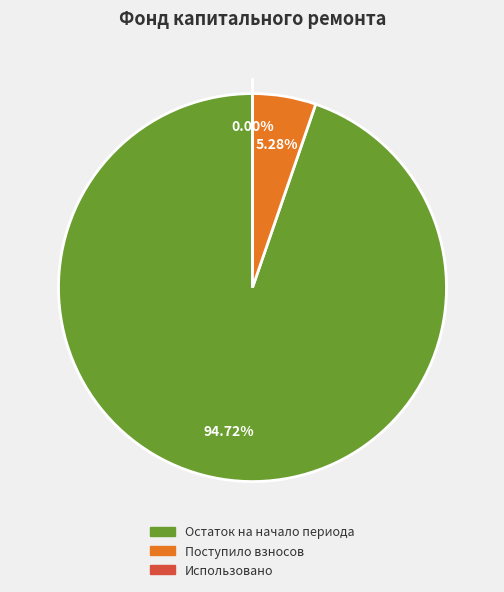

To the nearest percent, what portion does Поступило взносов represent?

5%